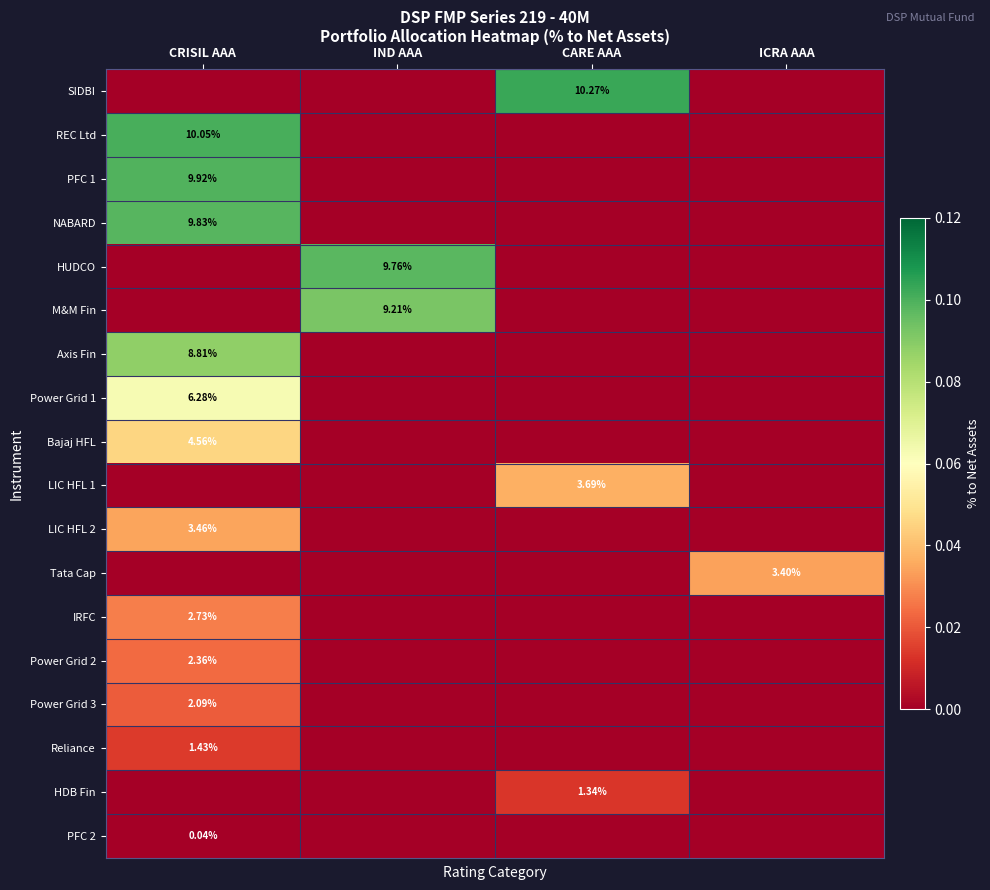

Which series changed the most between IND AAA and ICRA AAA?

HUDCO